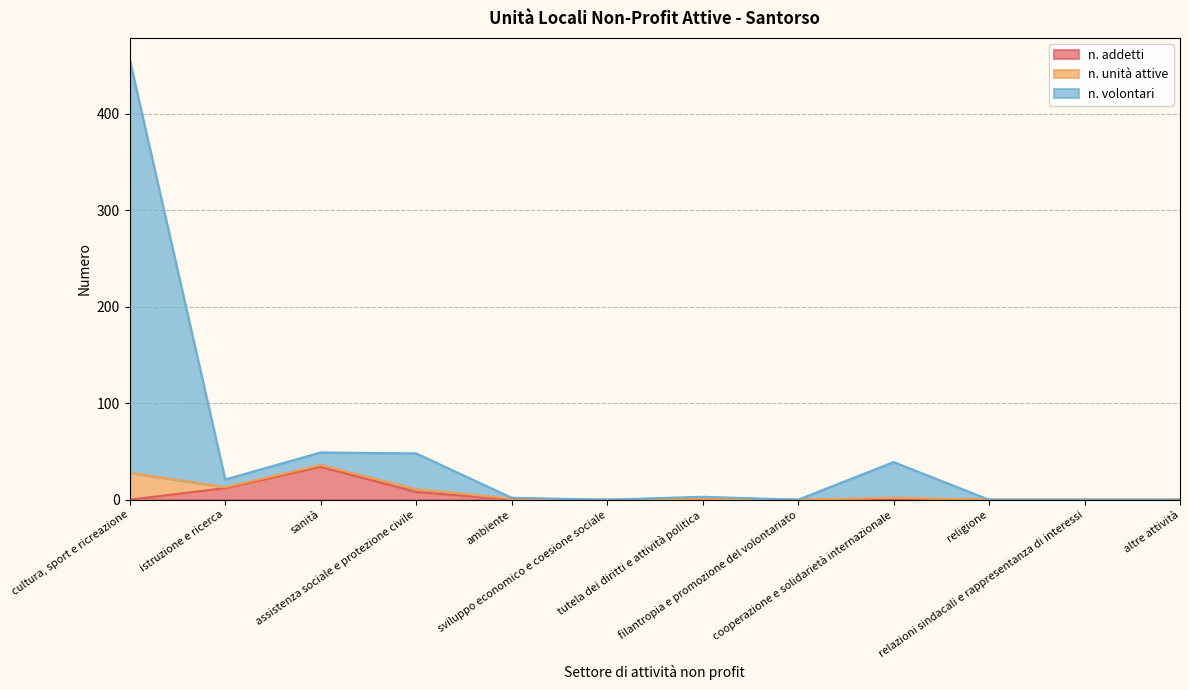

What are all the series names shown in the legend?

n. addetti, n. unità attive, n. volontari